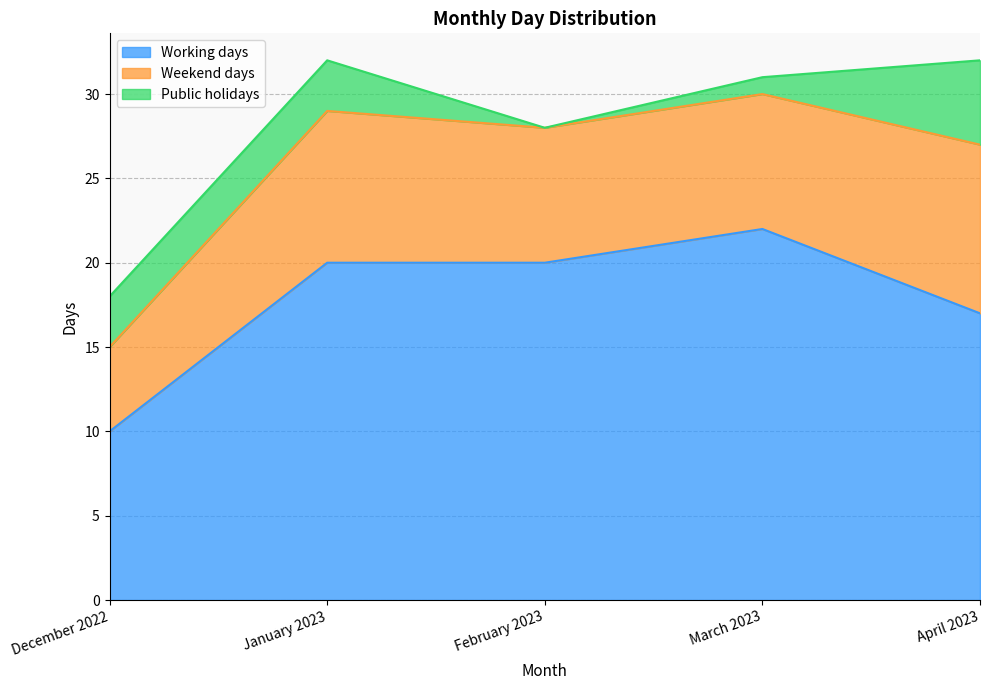

What is the total value across all series at March 2023?

31